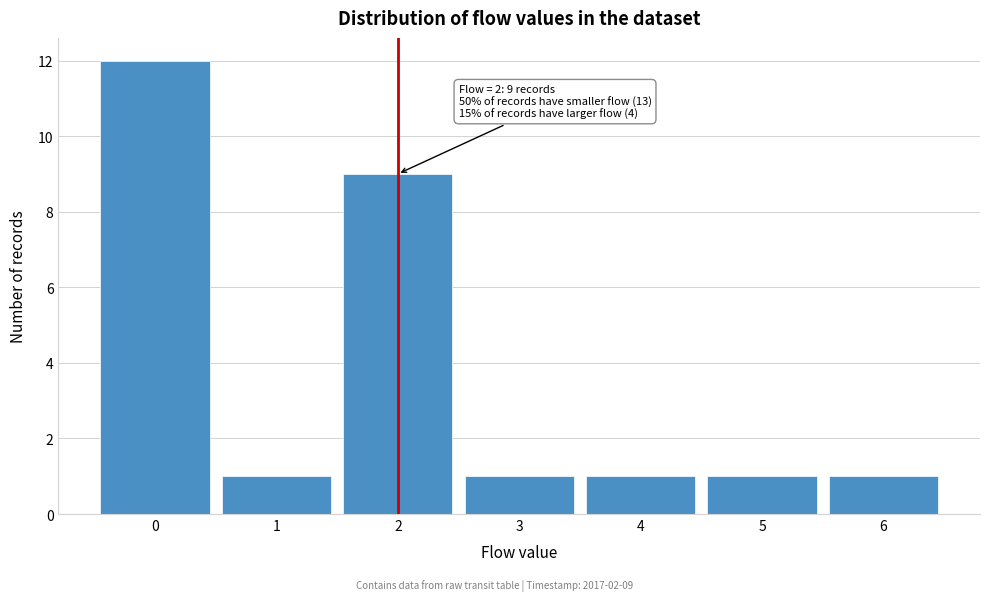

Over which range of the x-axis is the bar tallest?

-0.5 to 0.5